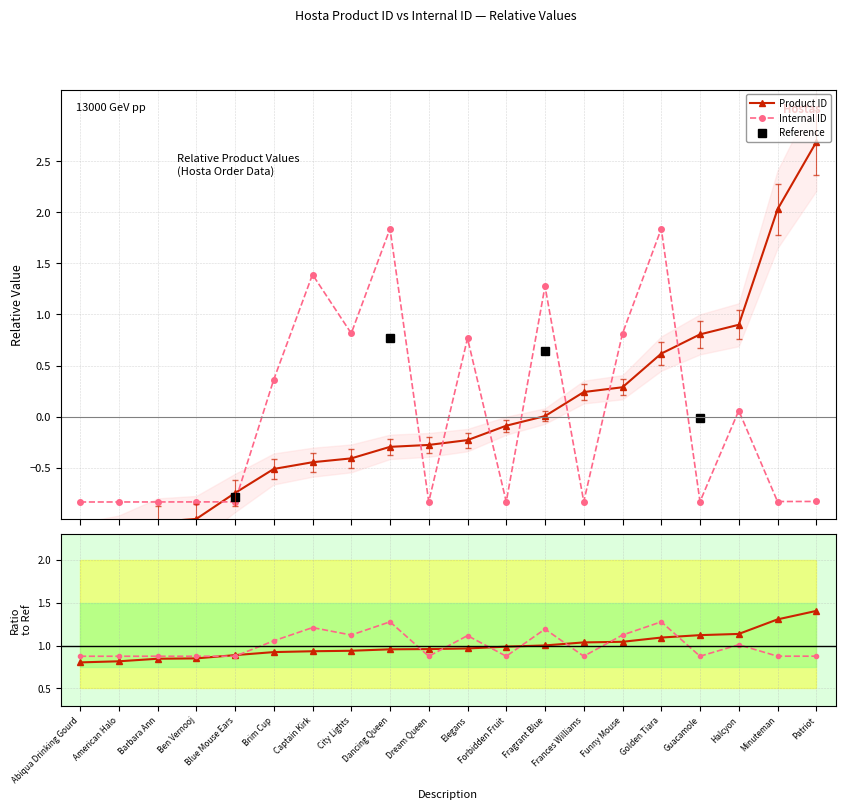

List the series in order of their overall mean, lowest first.

Product ID, Internal ID